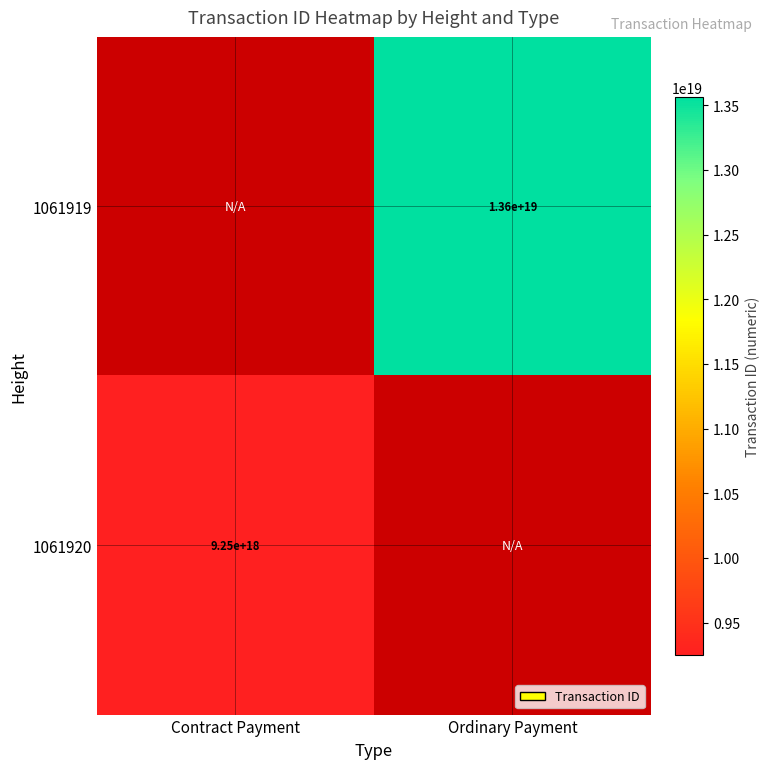

The 1061919 series shows 20409576733794406400 at Ordinary Payment. True or false?

False